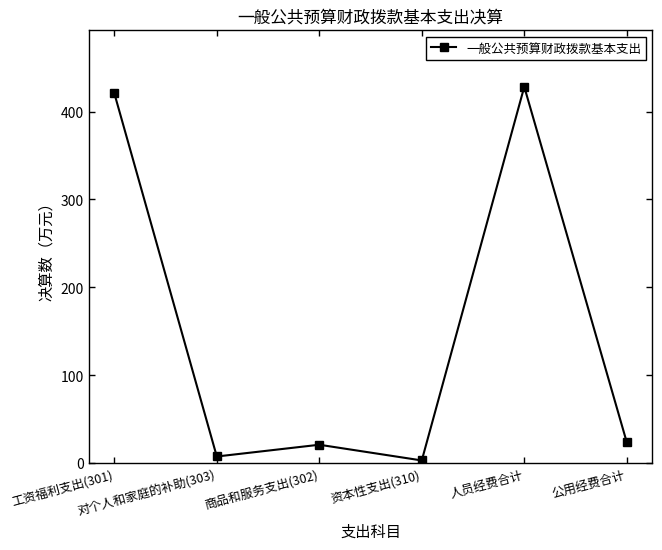

What is the maximum value shown in the chart?

428.2